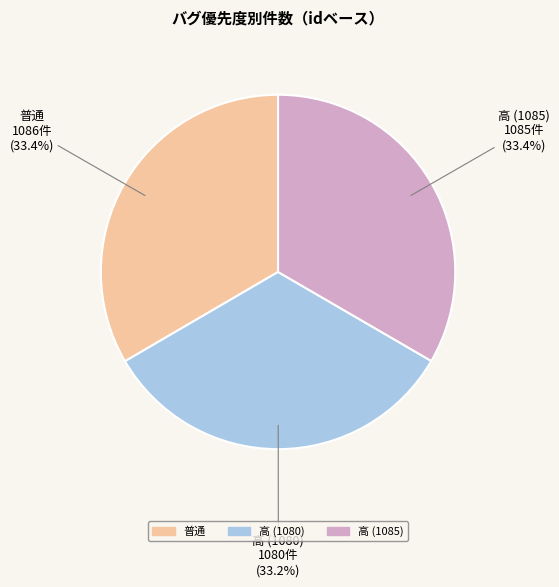

What is the ratio of the value at 高 (1080) to the value at 普通?

1.0